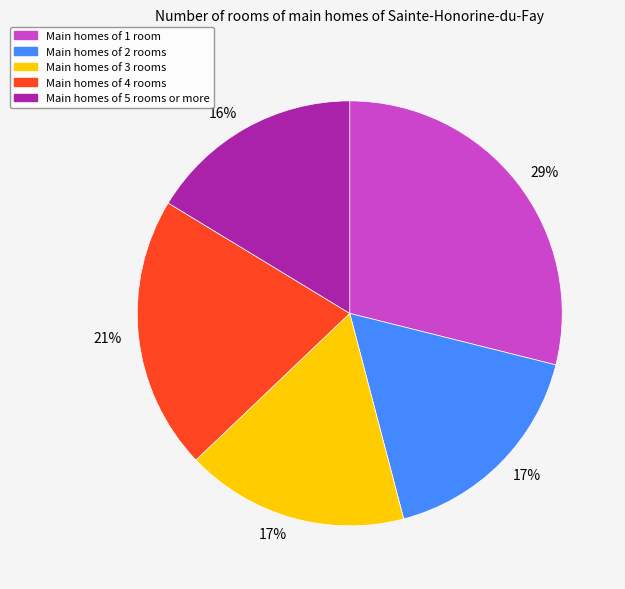

Is there any slice that represents more than half of the pie?

No